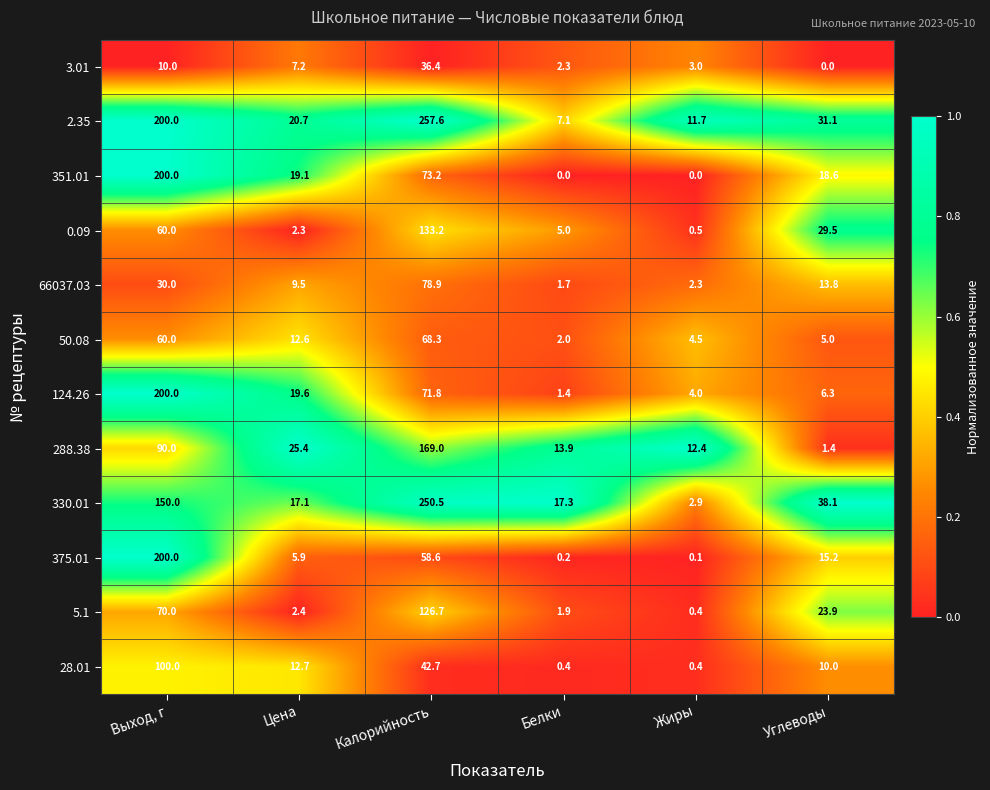

Is it true that 375.01 equals 3.9 at Цена?

False